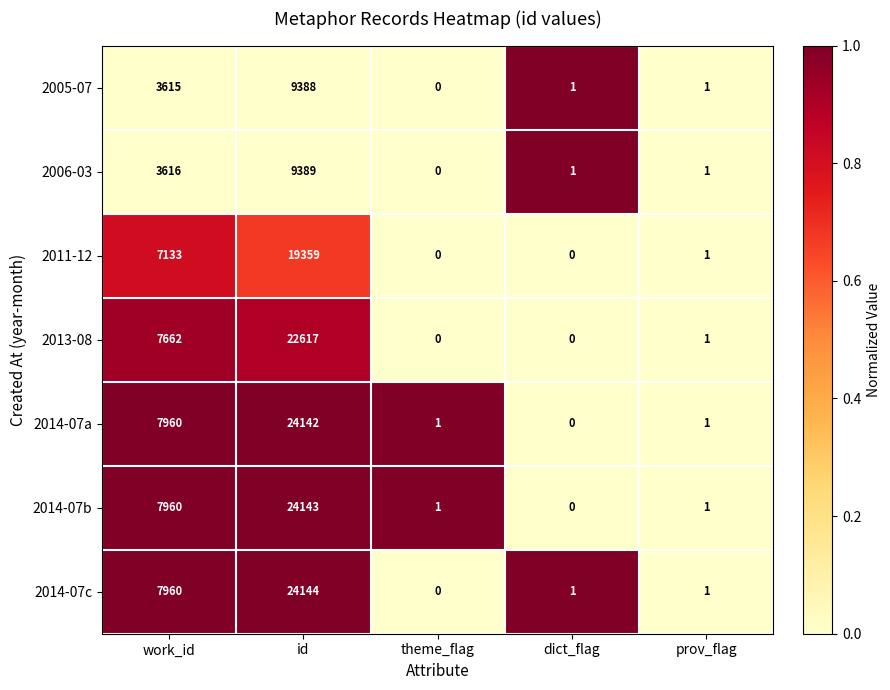

How many distinct data groups are displayed?

7